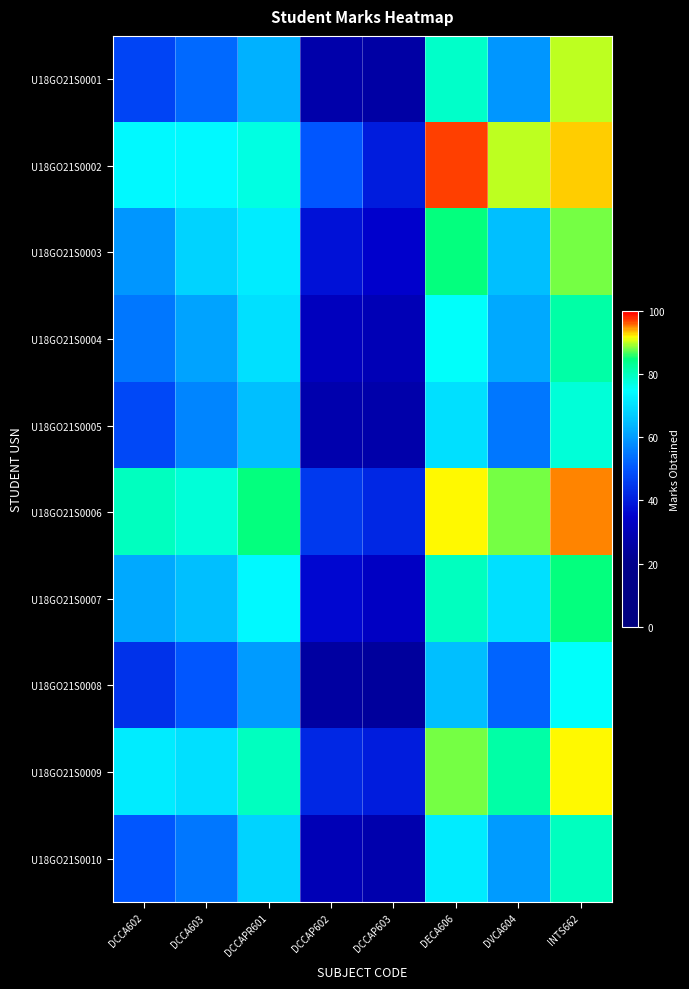

Which has a higher value, DECA606 or DCCA602?

DECA606